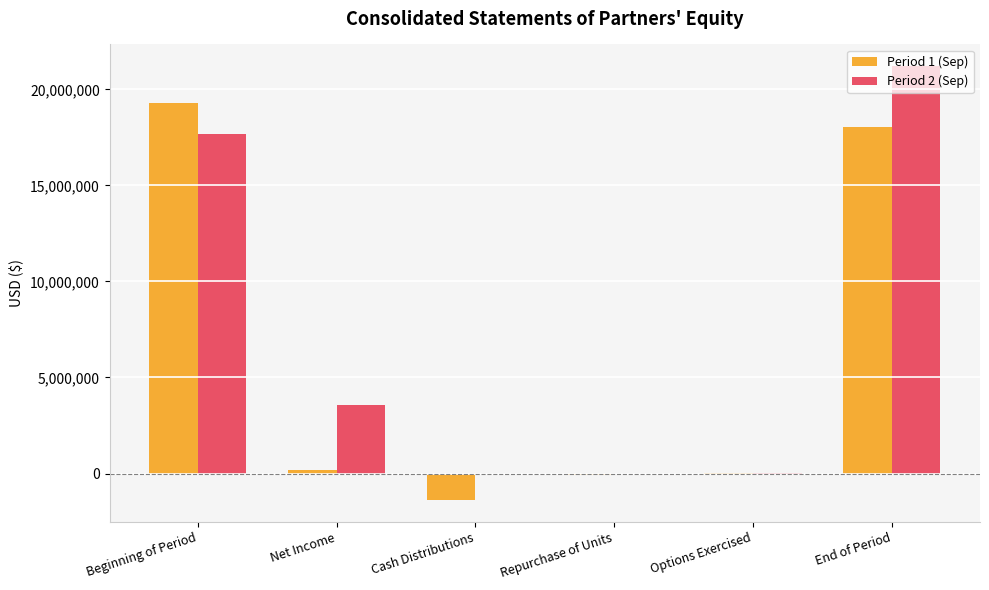

Is the value of Period 1 (Sep) at Beginning of Period greater than the value of Period 2 (Sep) at Repurchase of Units?

Yes